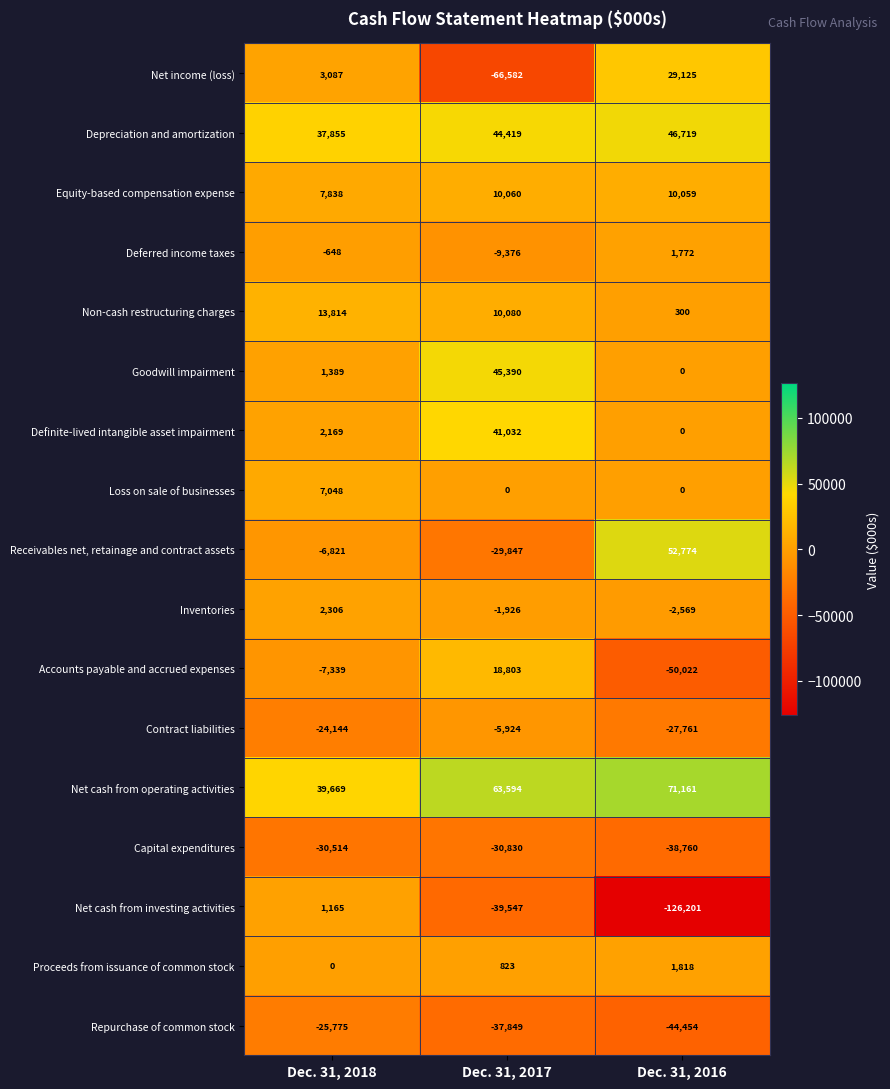

True or false: Receivables net, retainage and contract assets has a value of -6821 at Dec. 31, 2018.

True